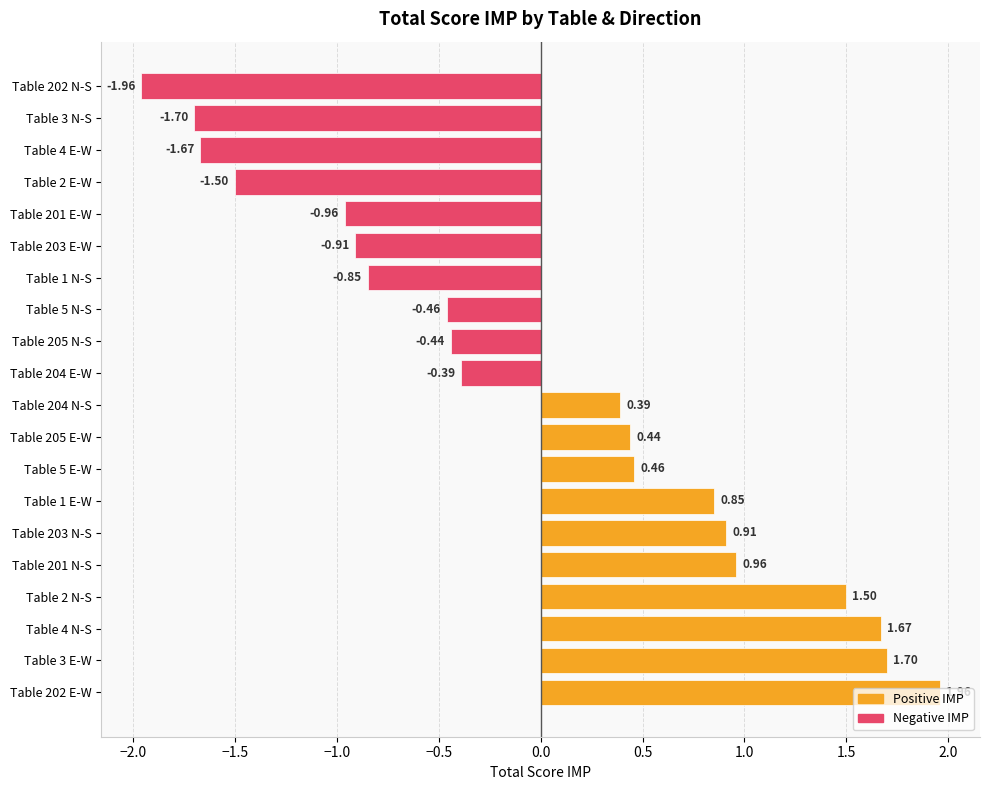

List the labels in order of value, smallest first.

Table 202 N-S, Table 3 N-S, Table 4 E-W, Table 2 E-W, Table 201 E-W, Table 203 E-W, Table 1 N-S, Table 5 N-S, Table 205 N-S, Table 204 E-W, Table 204 N-S, Table 205 E-W, Table 5 E-W, Table 1 E-W, Table 203 N-S, Table 201 N-S, Table 2 N-S, Table 4 N-S, Table 3 E-W, Table 202 E-W